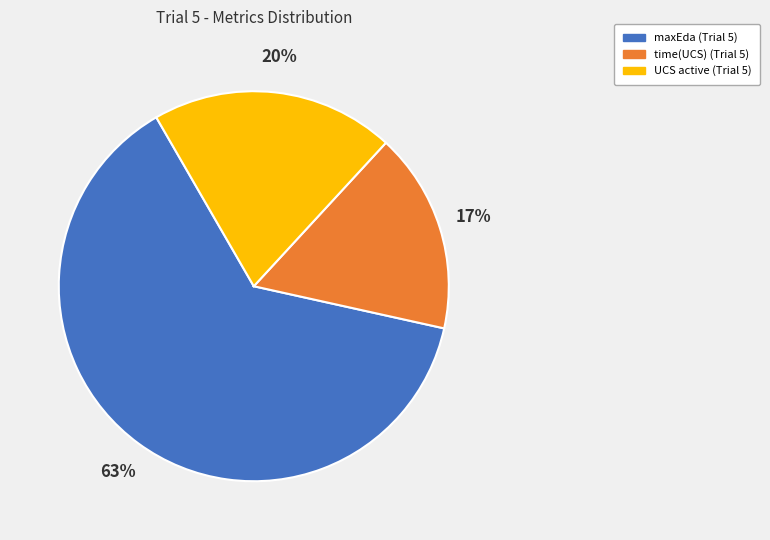

To the nearest percent, what percentage of the pie is maxEda?

63%